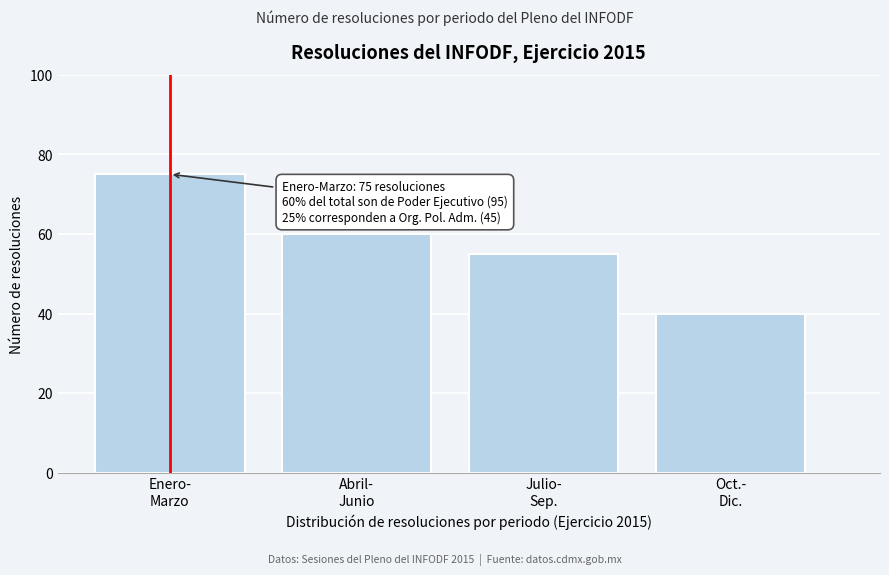

Reading left to right, extract all data points from this chart.

75	60	55	40